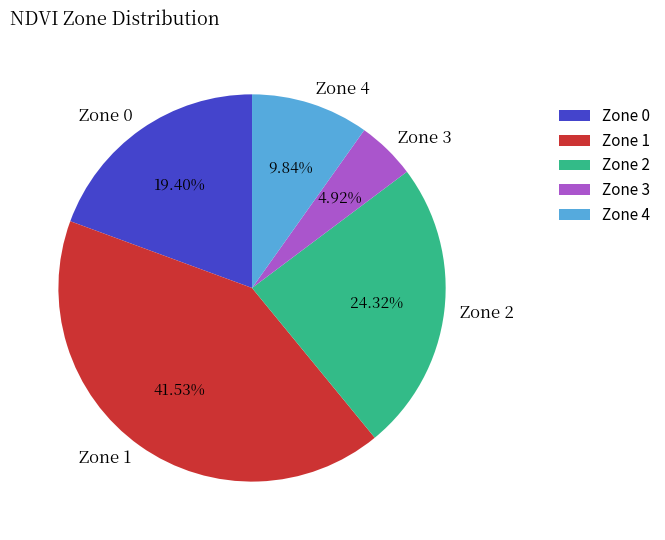

To the nearest percent, what is the difference between the Zone 1 and Zone 2 slice percentages?

17%